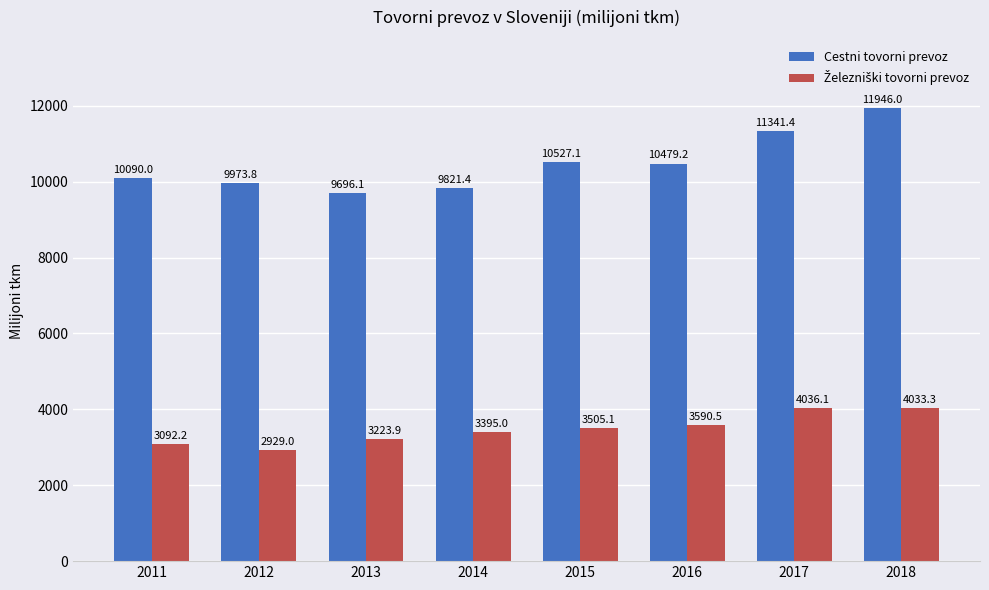

What is the difference between the highest and lowest values at 2015?

7022.0